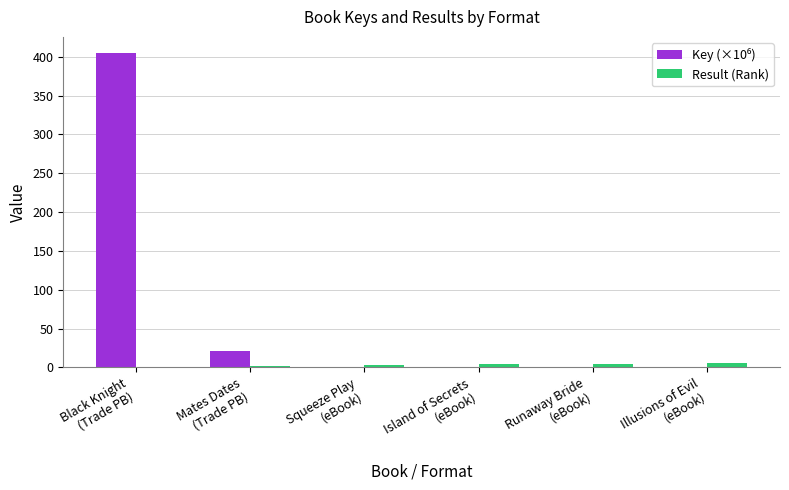

What is the maximum value shown in the chart?

405.5